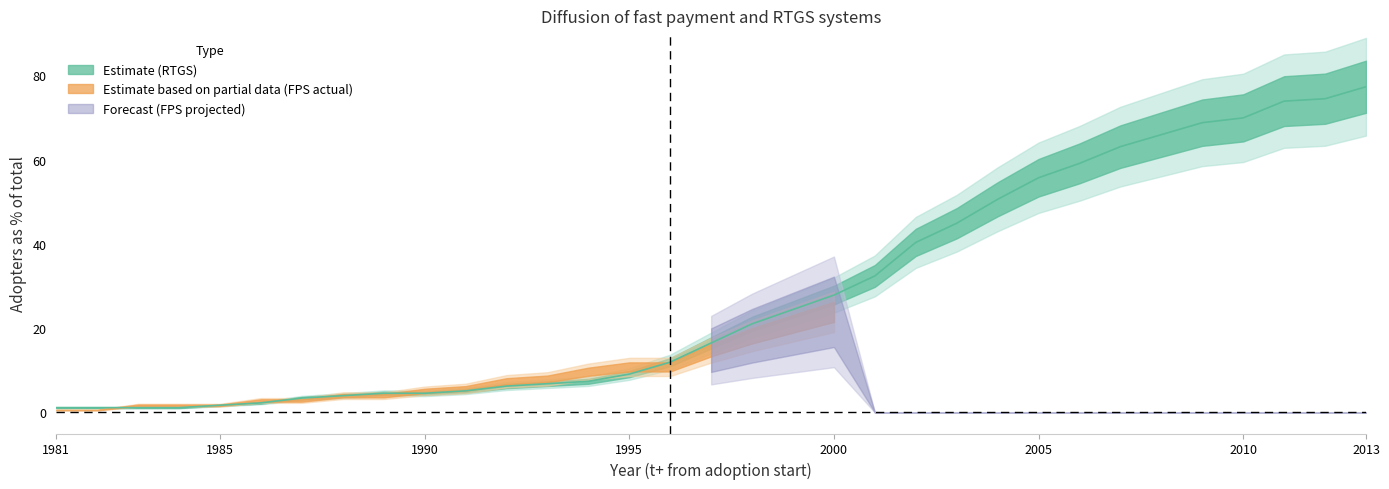

Which has a higher value, 16 or 32?

32